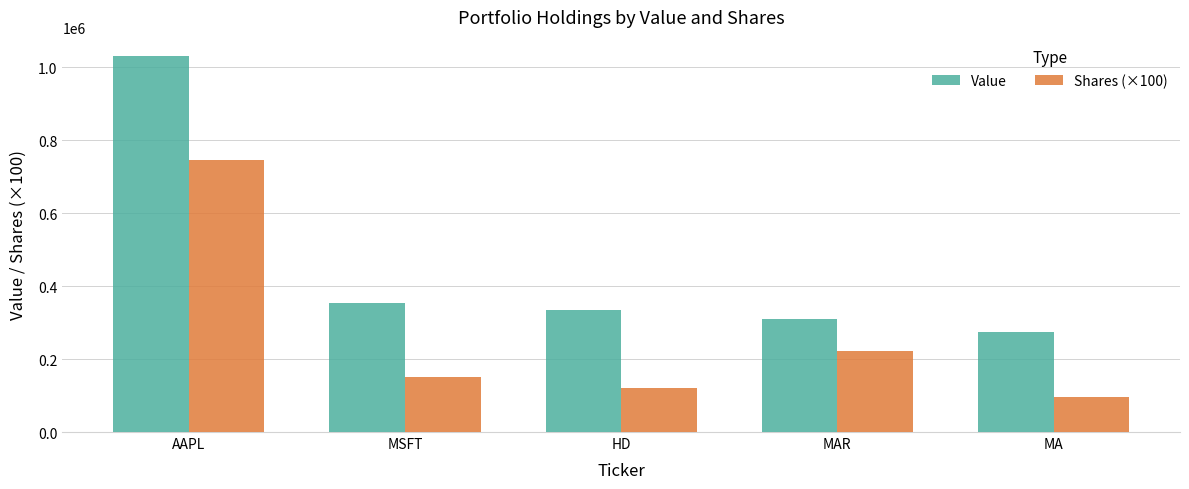

Are the bars grouped side by side (vs. stacked)?

Yes